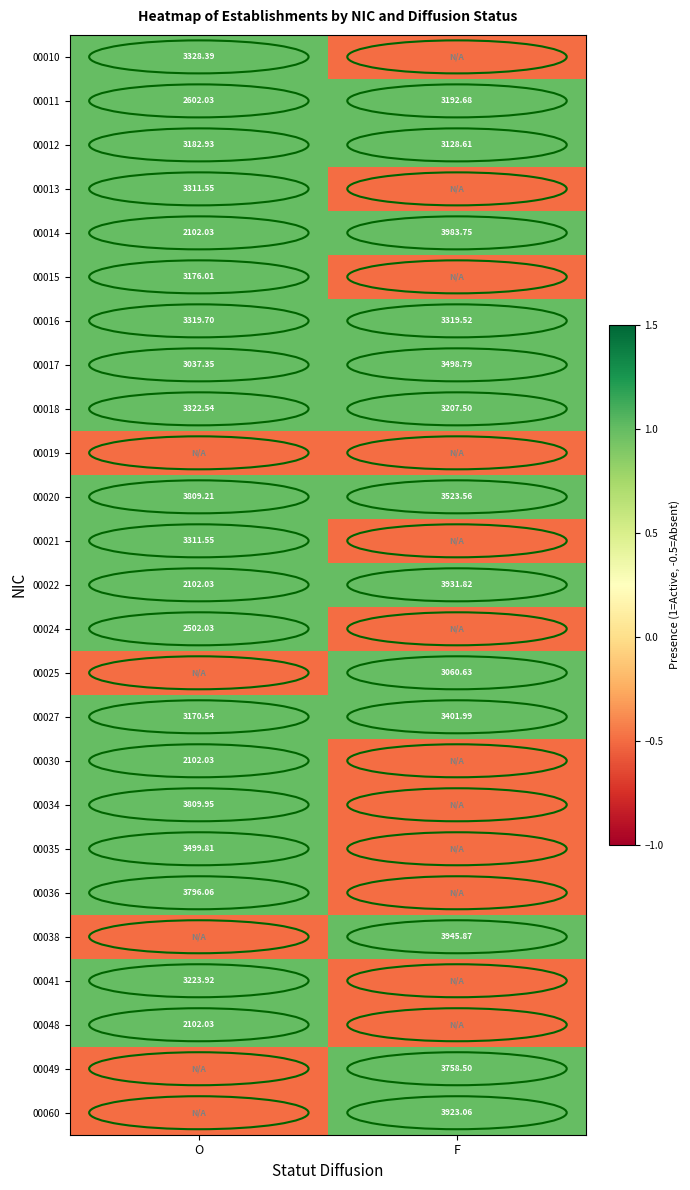

True or false: 00036 has a value of 1.4 at O.

False